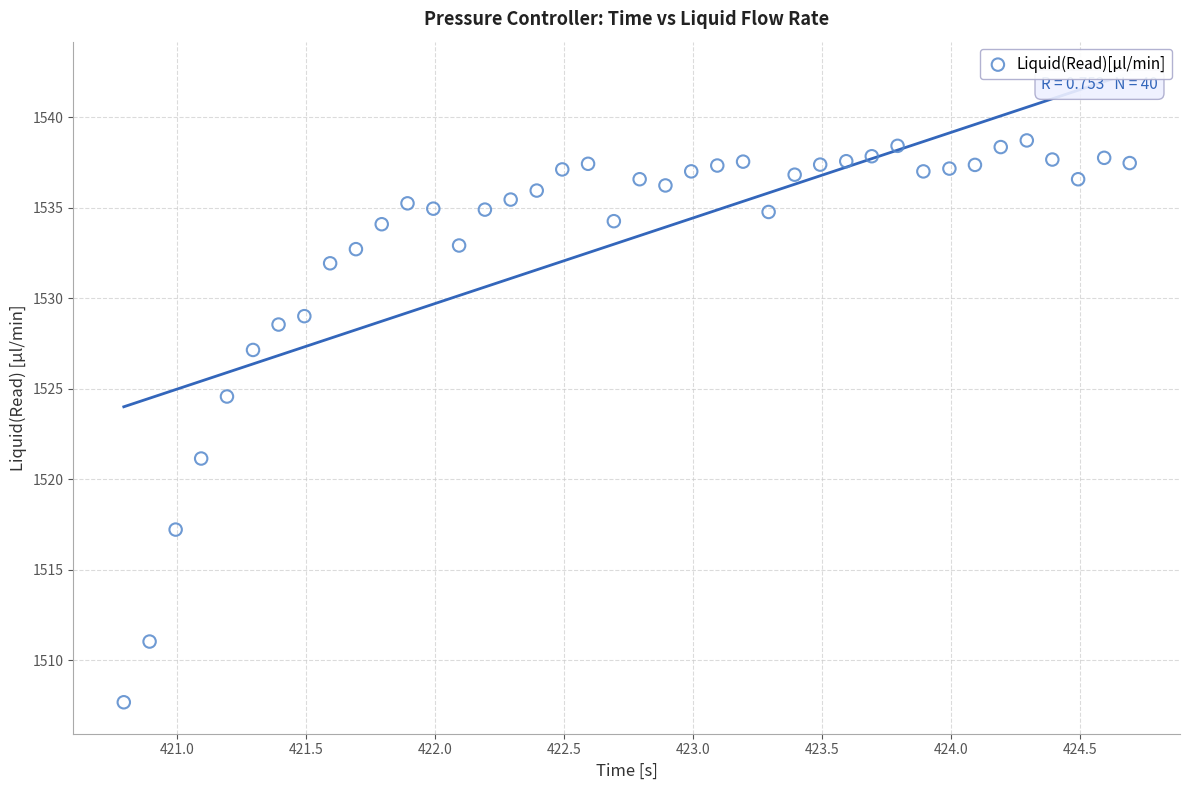

What is the range of X values (max minus min)?

3.9